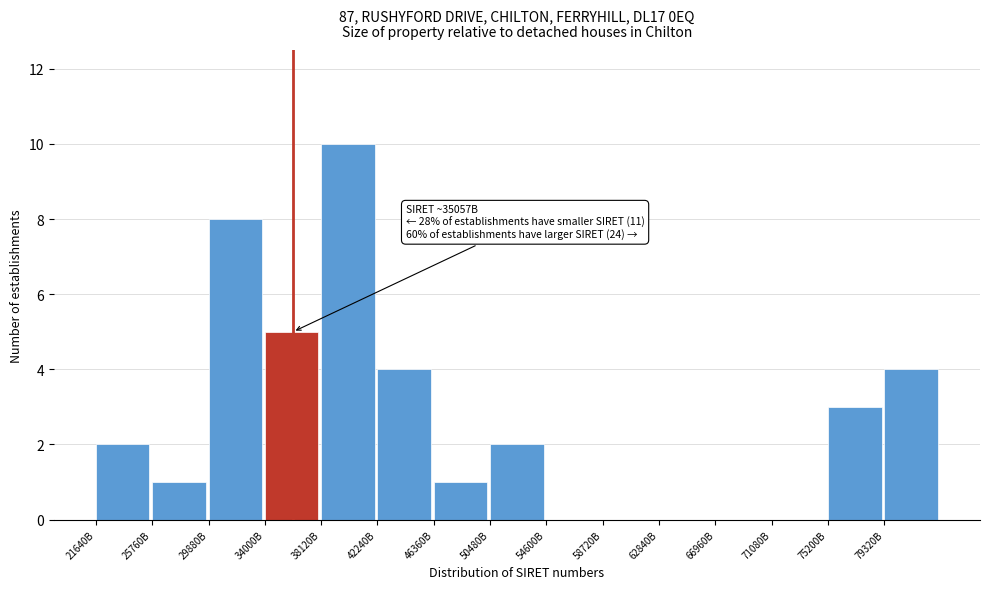

Reading left to right, what are all the values shown in this chart?

21640B=2	25760B=1	29880B=8	34000B=5	38120B=10	42240B=4	46360B=1	50480B=2	54600B=0	58720B=0	62840B=0	66960B=0	71080B=0	75200B=3	79320B=4